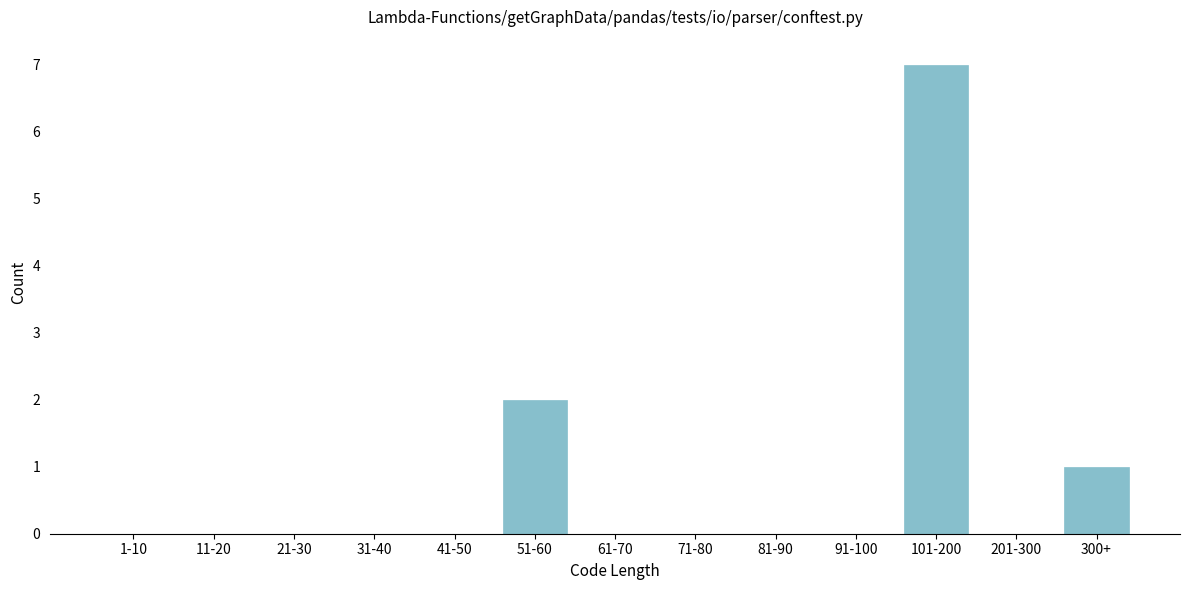

Reading right to left, transcribe all the data shown in this chart.

300+=1	201-300=0	101-200=7	91-100=0	81-90=0	71-80=0	61-70=0	51-60=2	41-50=0	31-40=0	21-30=0	11-20=0	1-10=0